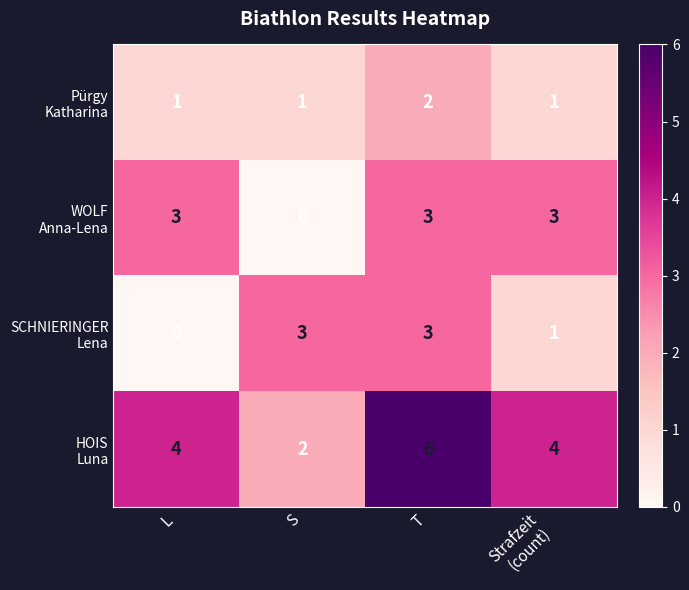

What is the spread (max minus min) of values at L?

4